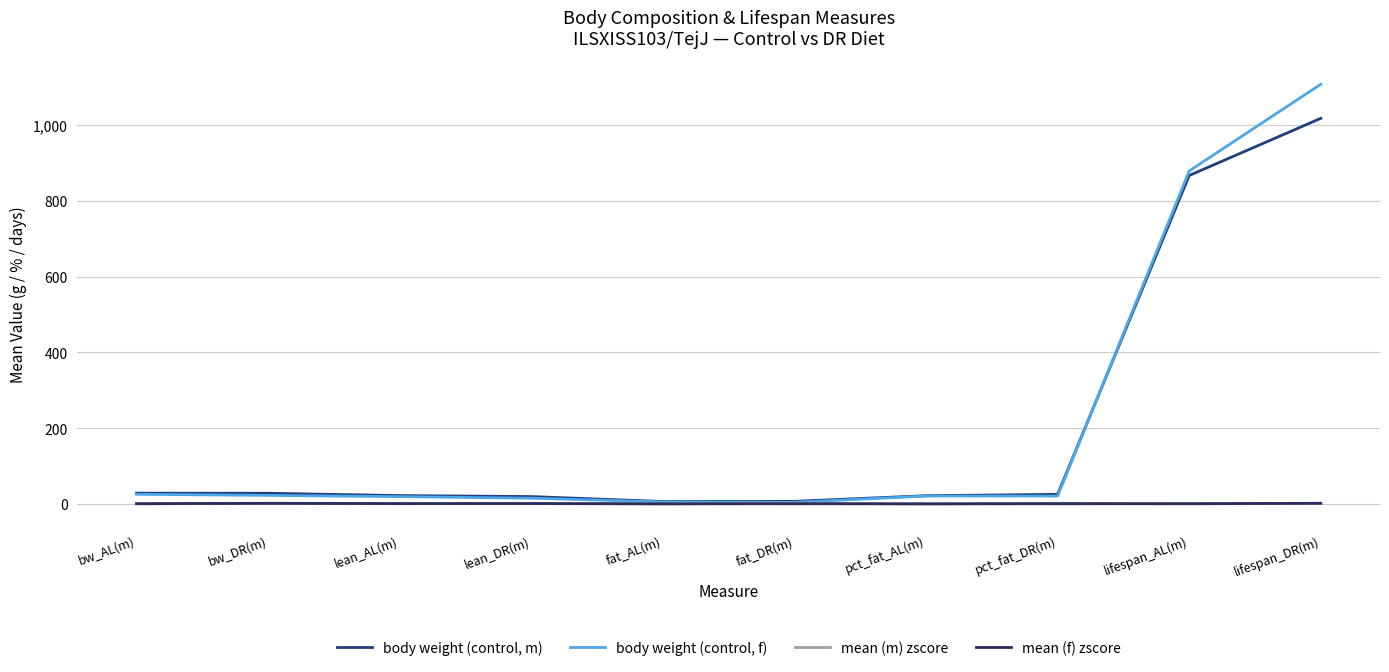

What is the highest value of the mean (m) zscore series?

1.4